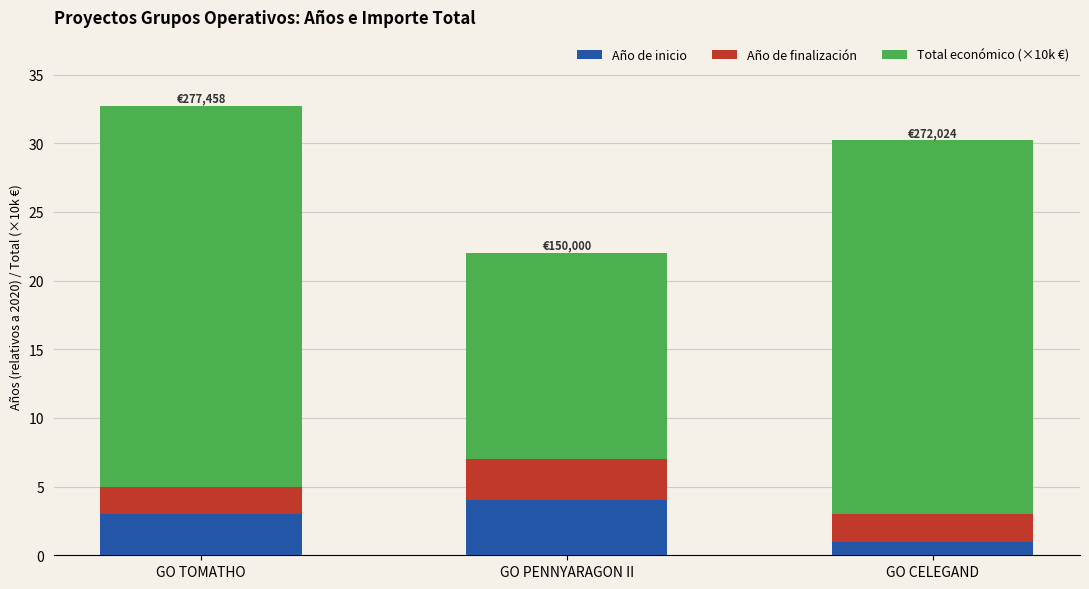

Reading right to left, transcribe the values for Año de inicio.

1.0	4.0	3.0